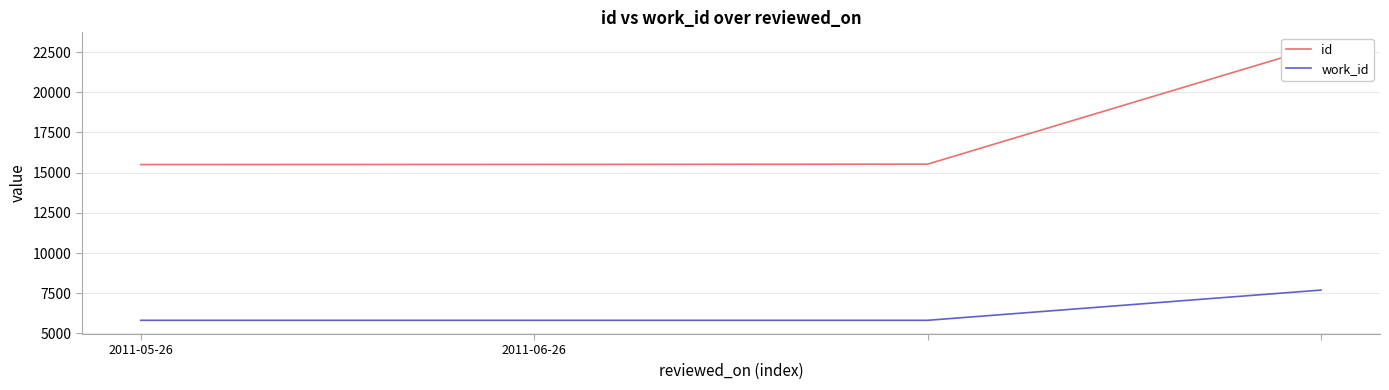

What is the lowest value of the work_id series?

5813